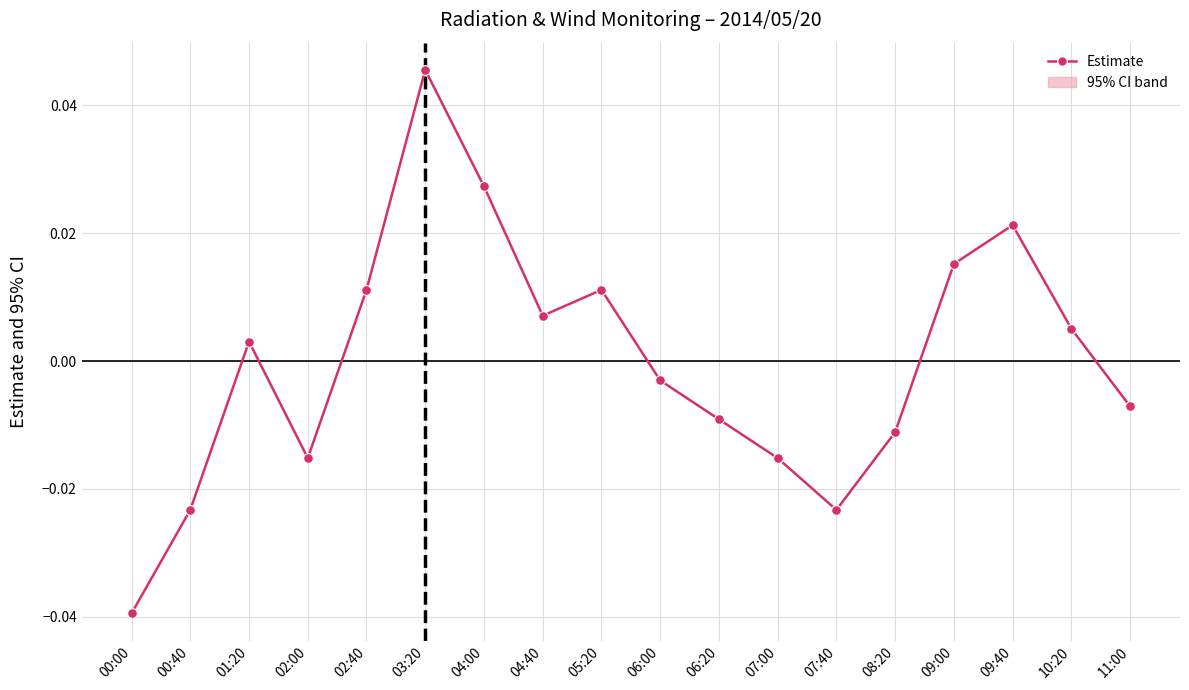

Reading right to left, what are all the values shown in this chart?

11:00=-0.0	10:20=0.0	09:40=0.0	09:00=0.0	08:20=-0.0	07:40=-0.0	07:00=-0.0	06:20=-0.0	06:00=-0.0	05:20=0.0	04:40=0.0	04:00=0.0	03:20=0.0	02:40=0.0	02:00=-0.0	01:20=0.0	00:40=-0.0	00:00=-0.0